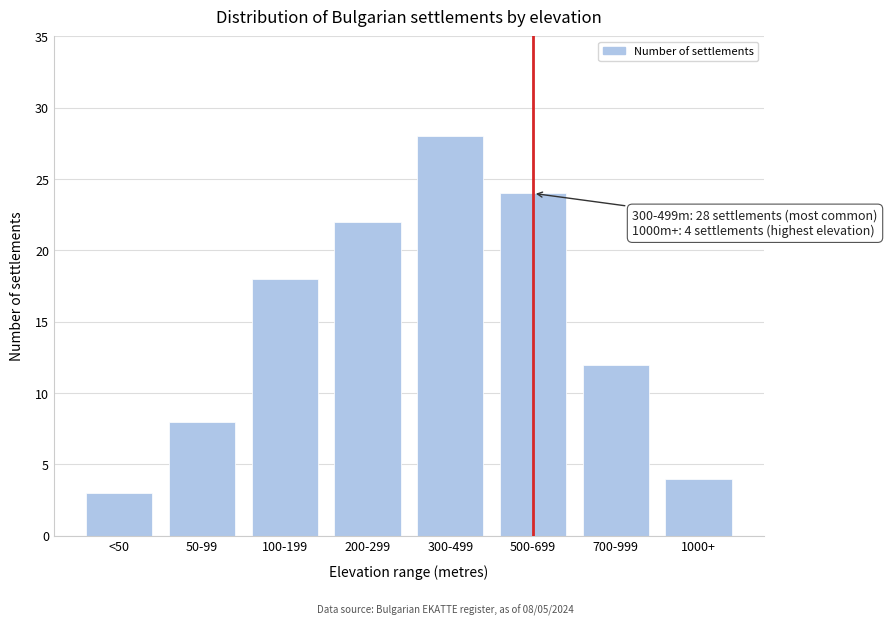

Reading right to left, transcribe all the data shown in this chart.

1000+=4	700-999=12	500-699=24	300-499=28	200-299=22	100-199=18	50-99=8	<50=3